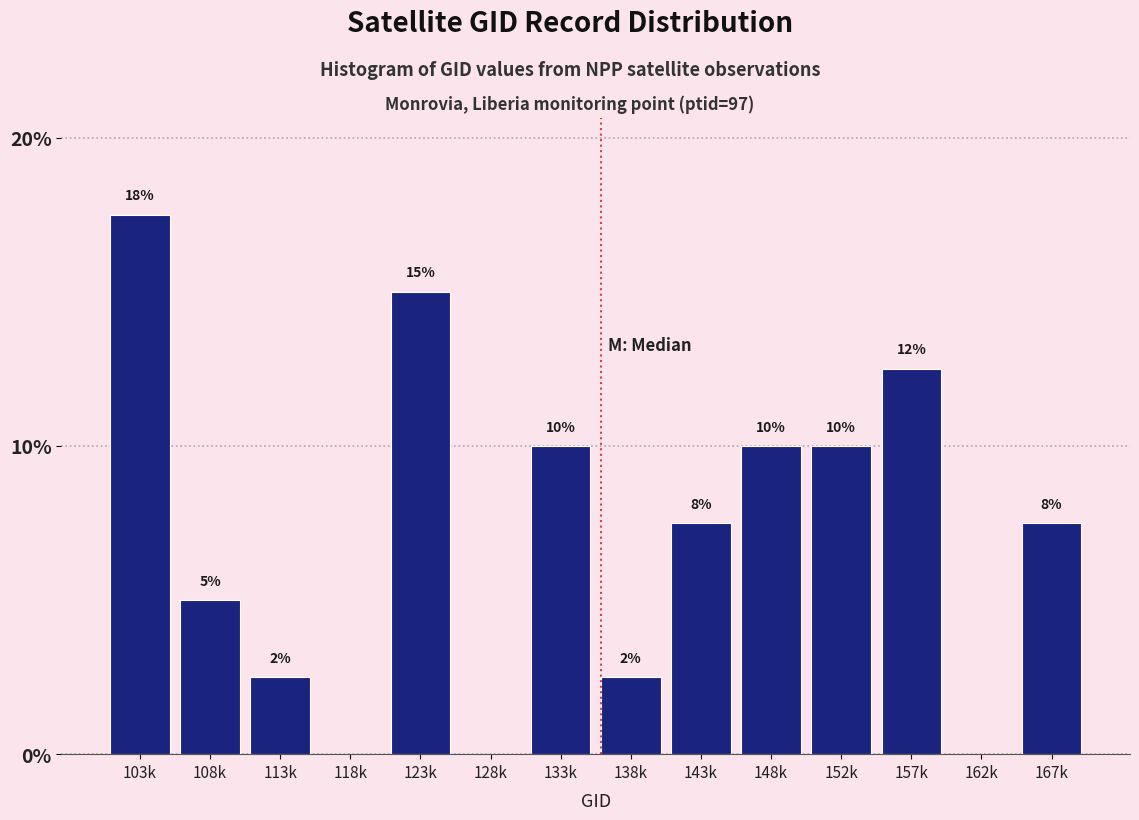

Are the bars horizontal?

No